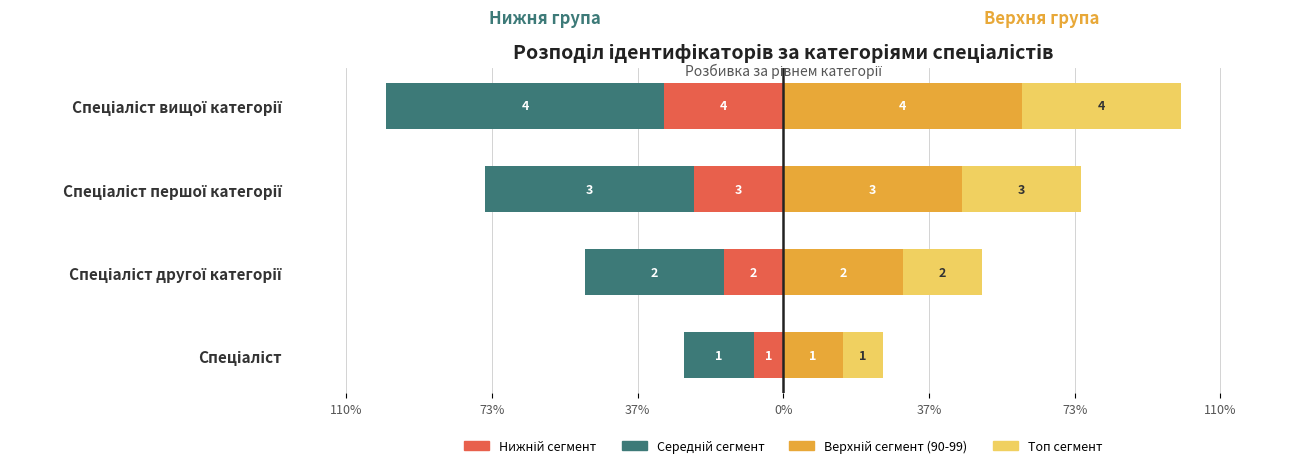

How many groups of bars are there?

4